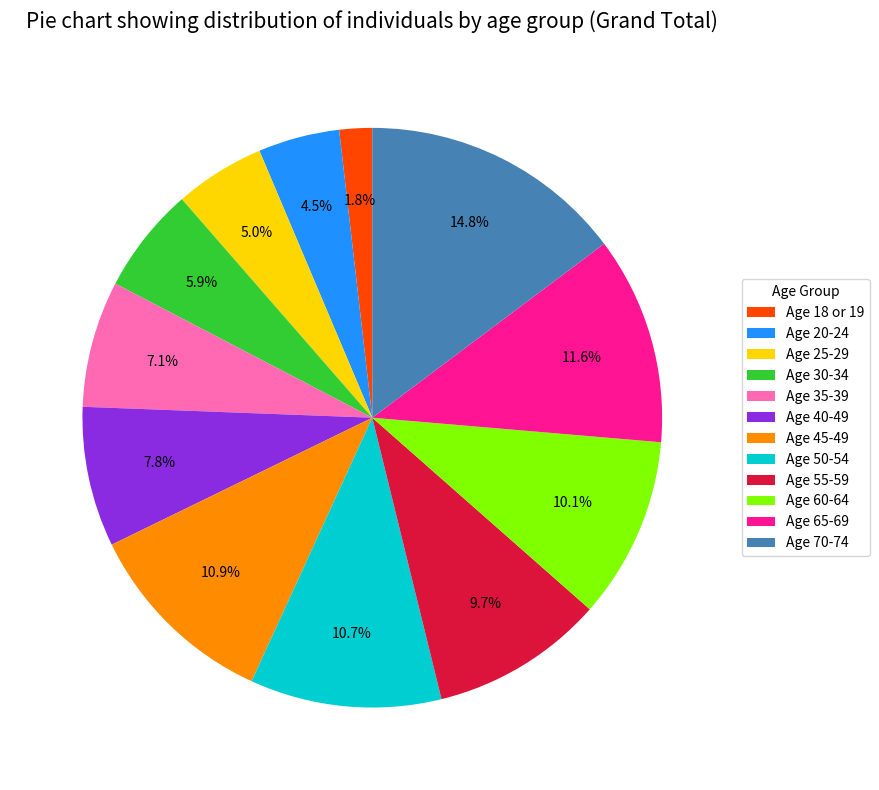

Which category has the biggest portion of the pie?

Age 70-74